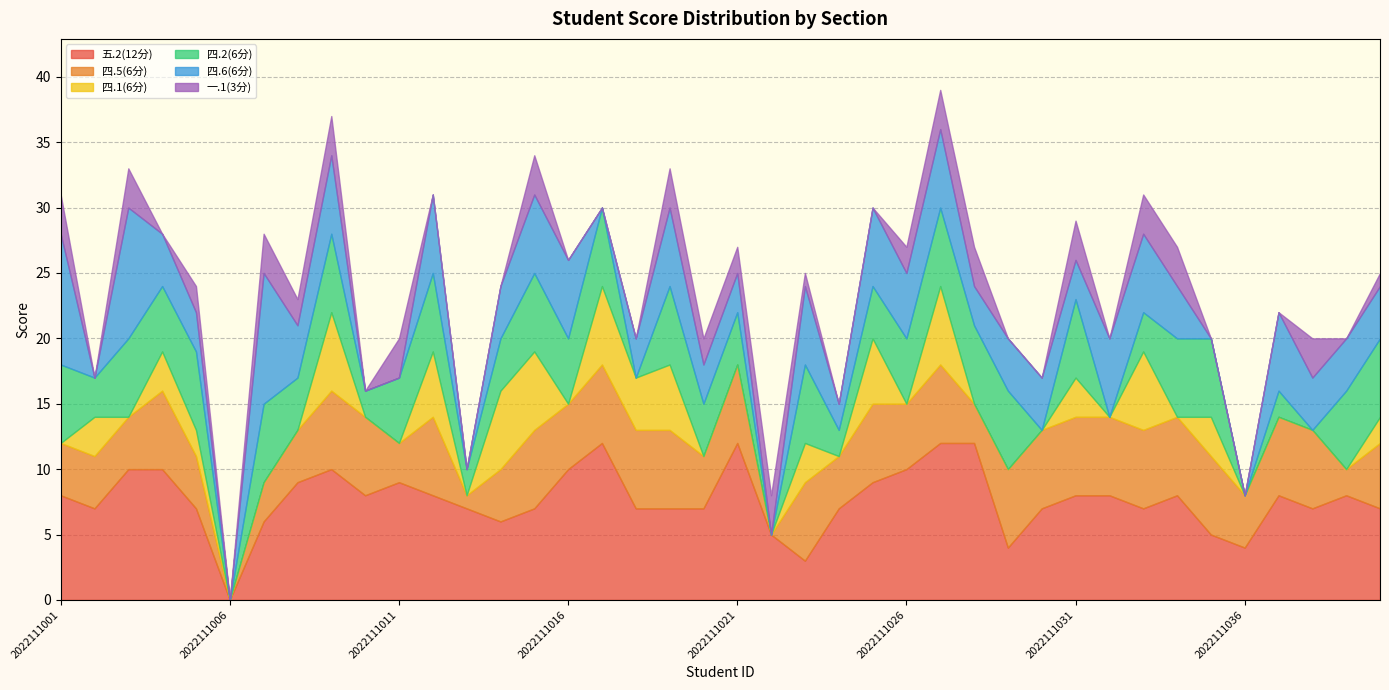

At which label is 四.1(6分) closest to 3?

2022111002